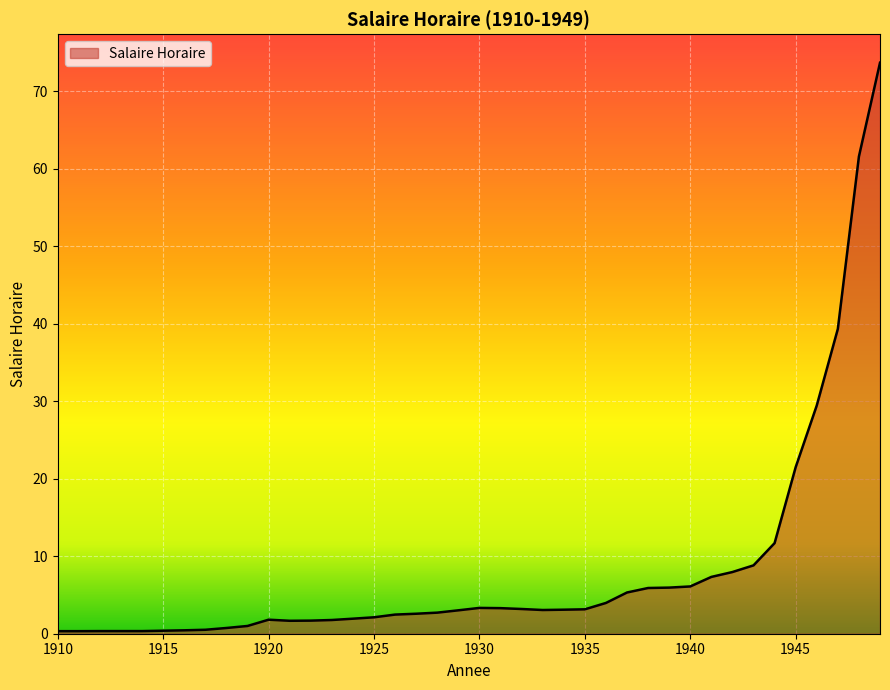

Count the number of categories in the chart.

40